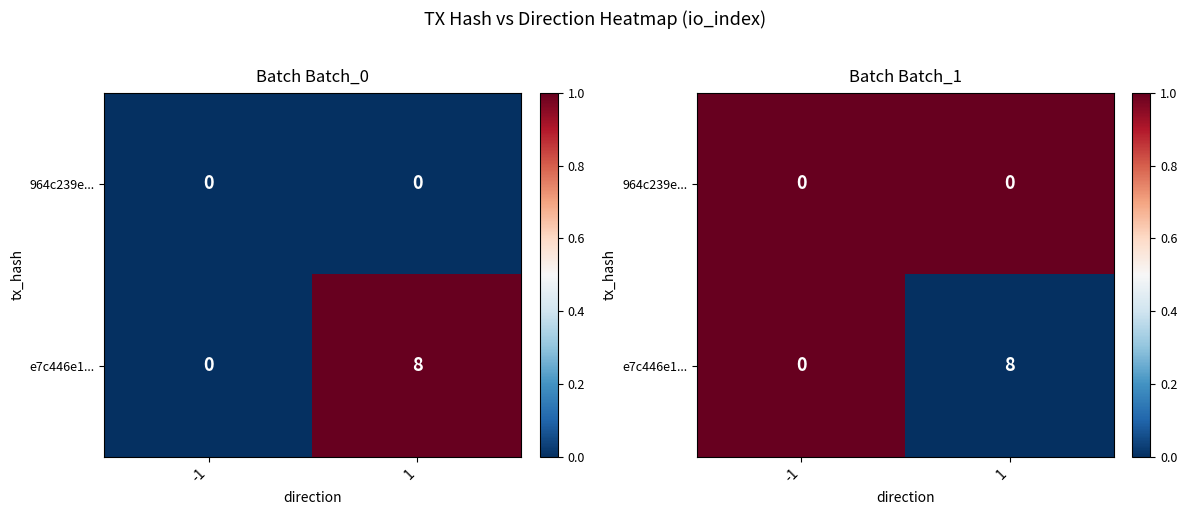

True or false: 964c239e... has a value of 1 at -1.

False